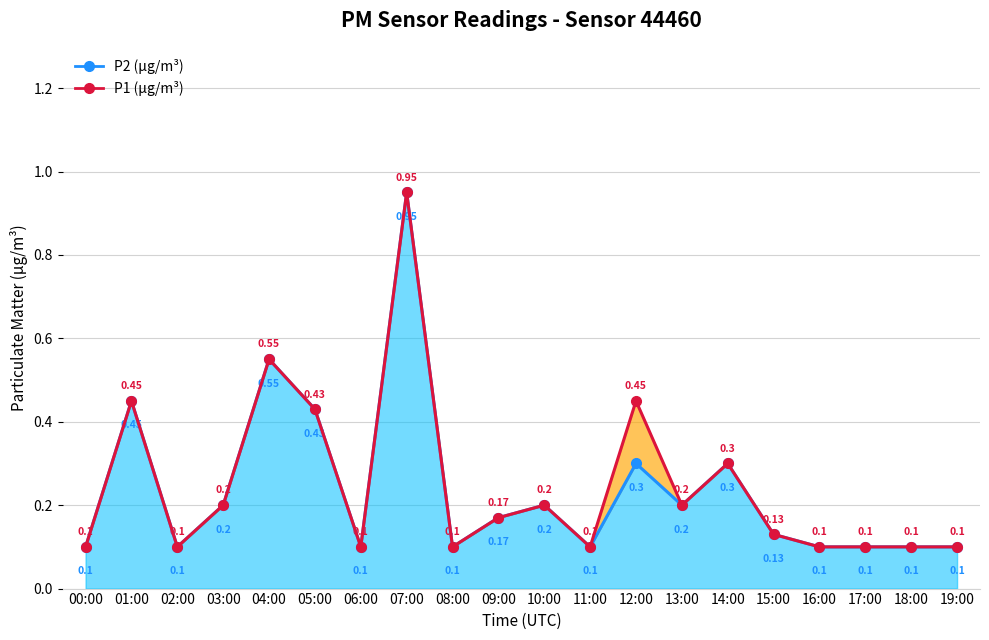

Between 10:00 and 00:00, which is larger?

10:00